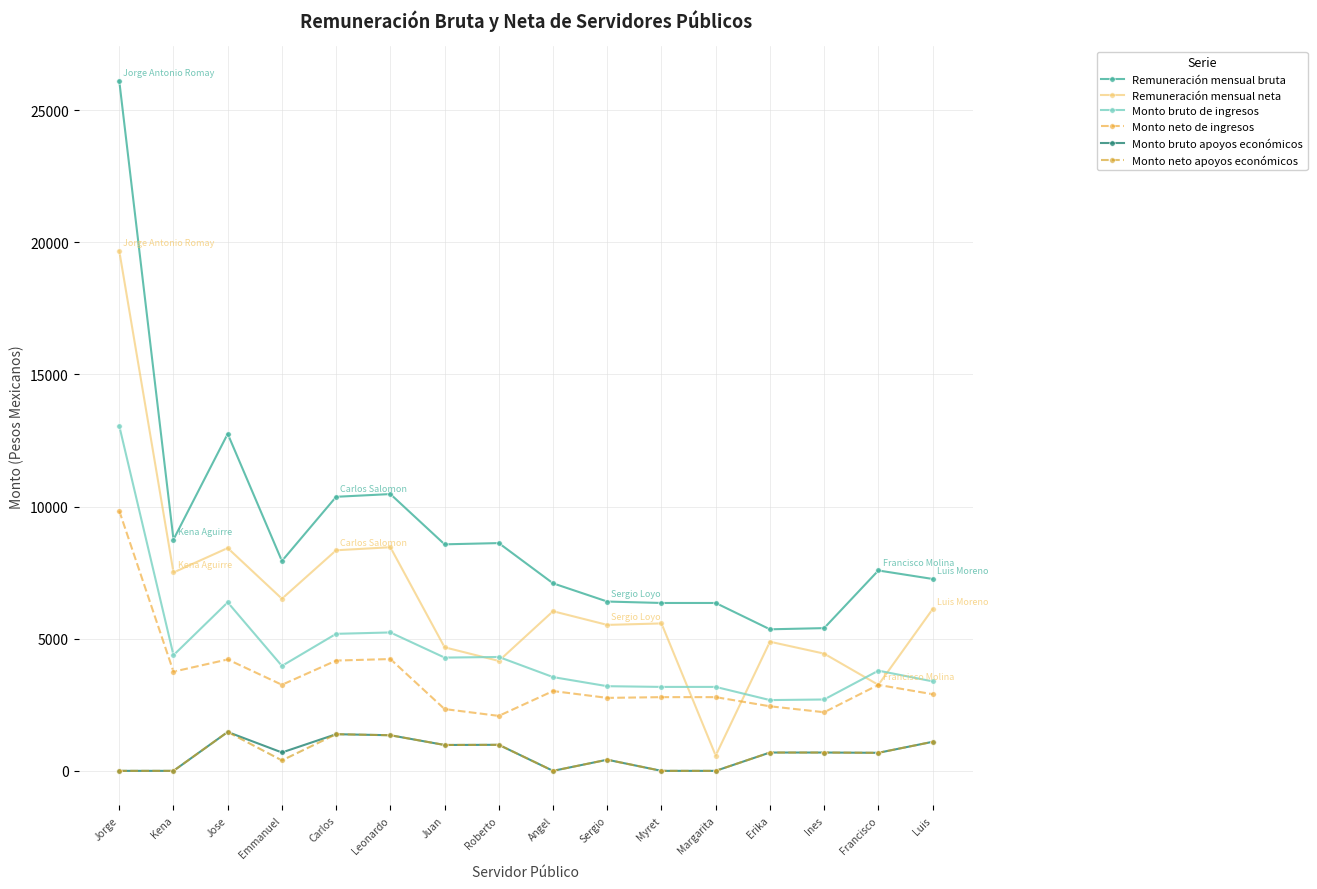

What are all the series names shown in the legend?

Remuneración mensual bruta, Remuneración mensual neta, Monto bruto de ingresos, Monto neto de ingresos, Monto bruto apoyos económicos, Monto neto apoyos económicos